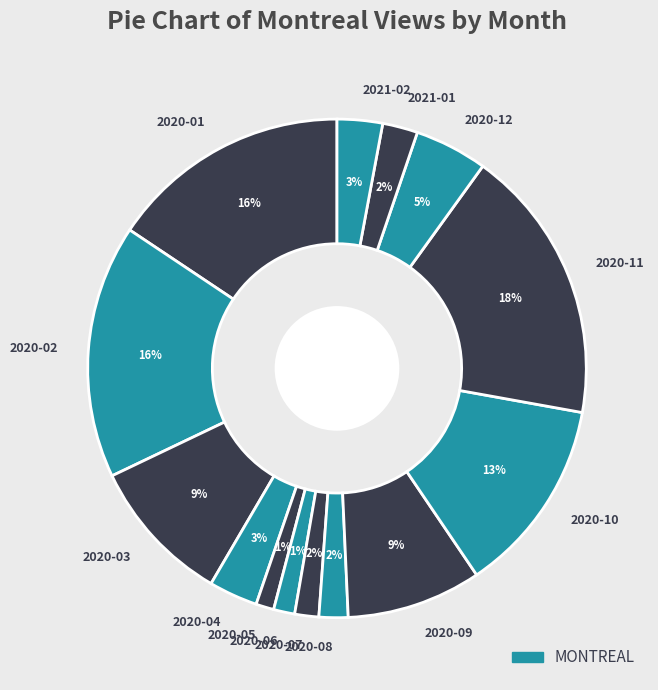

Is there a majority slice in this chart?

No